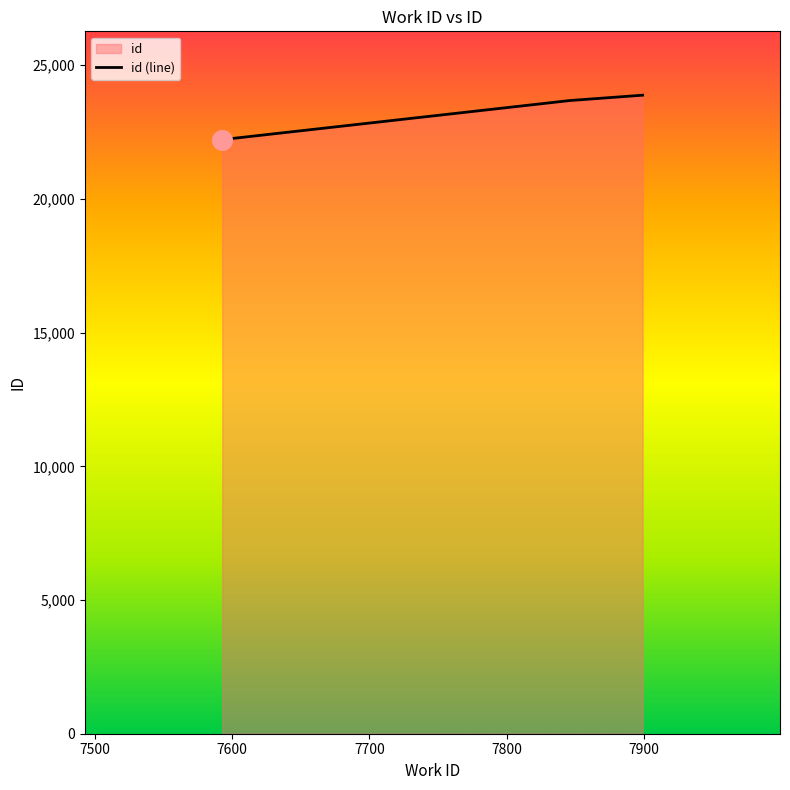

What is the ratio of the value at 7846 to the value at 7593?

1.1